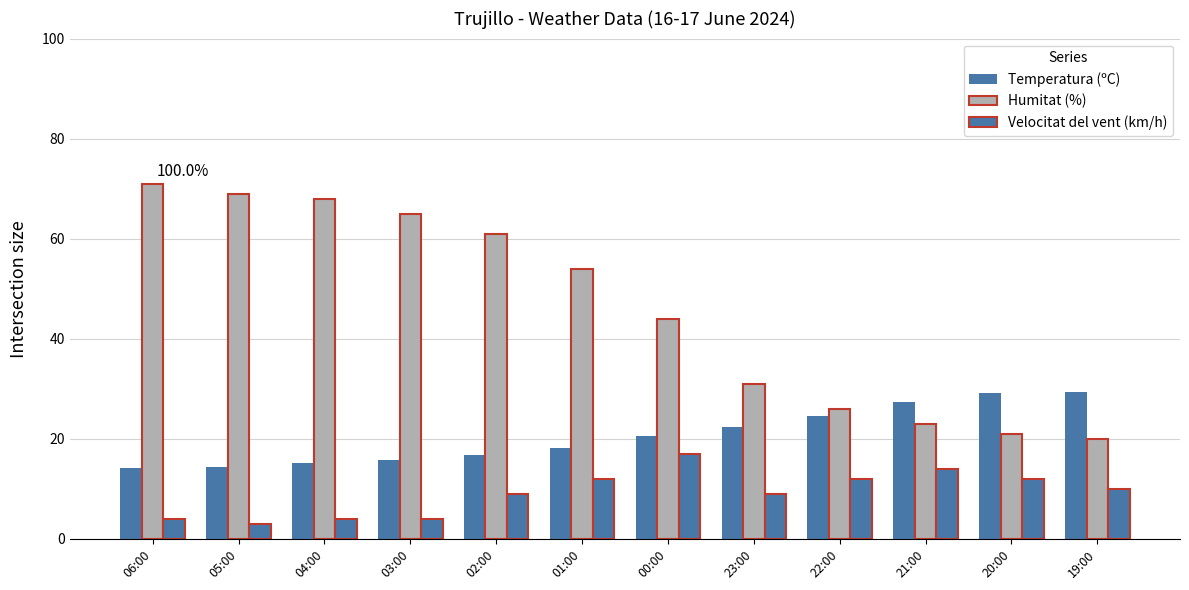

How many series are shown in this chart?

3